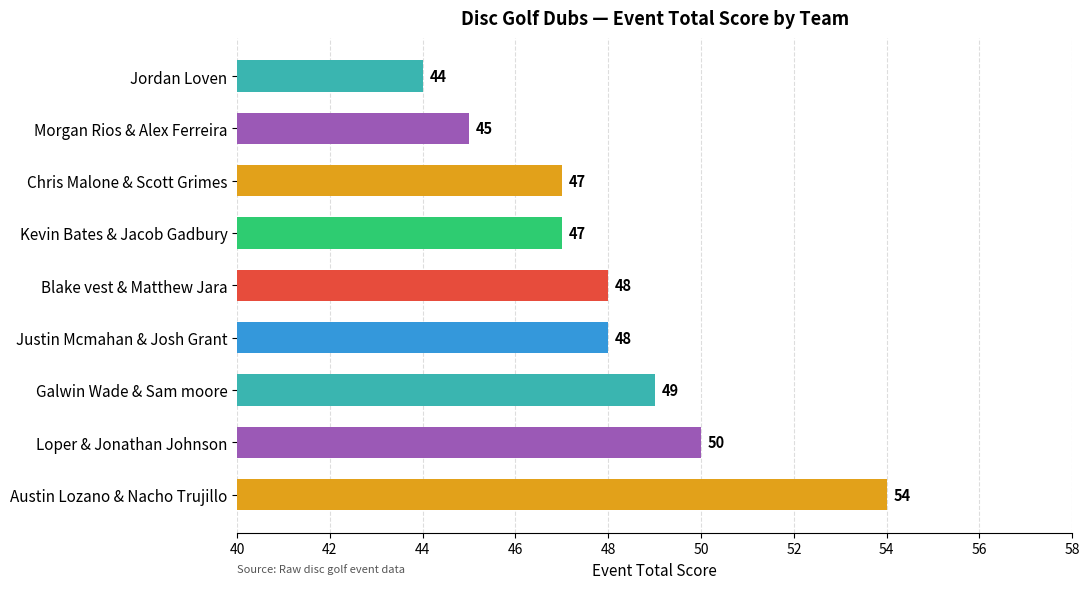

What is the smallest value displayed?

44